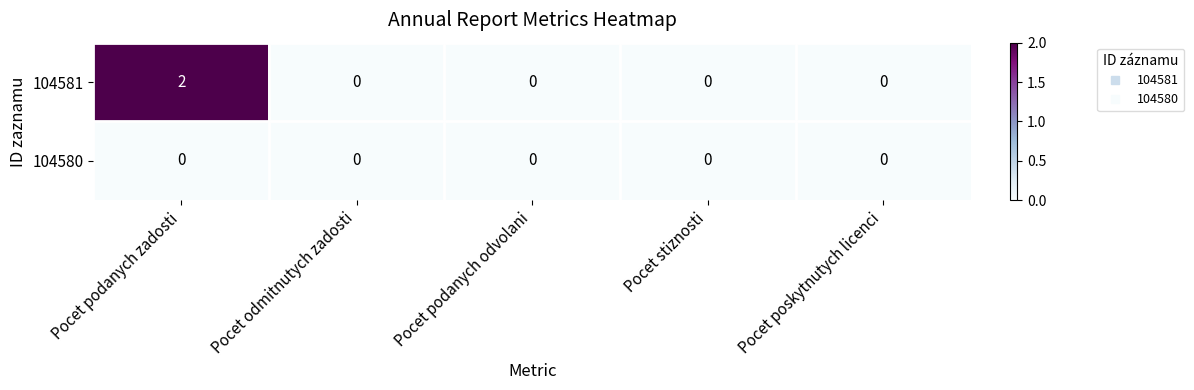

Rank the series by their maximum value, from lowest to highest.

104580, 104581